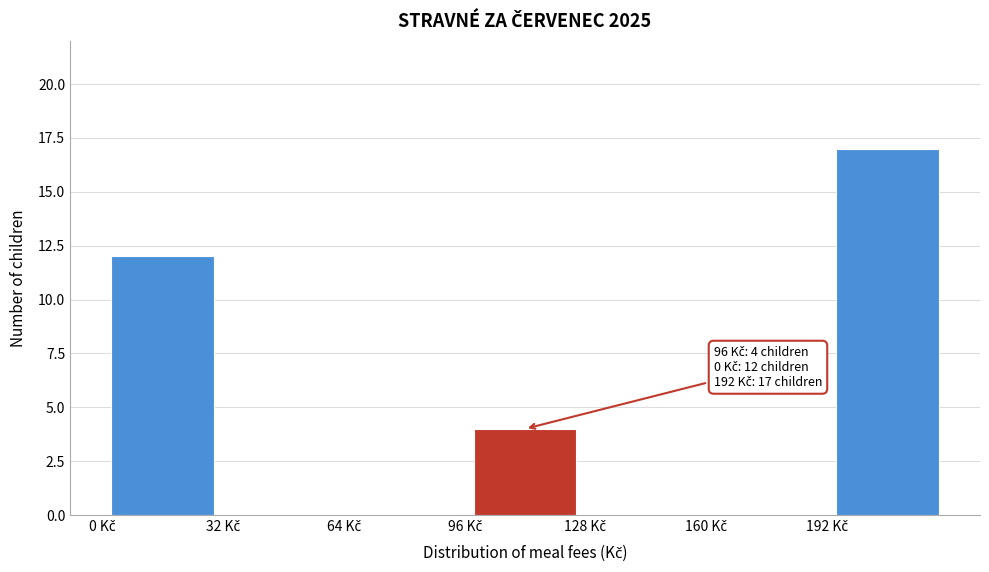

Over which range of the x-axis is the bar tallest?

192 to 224